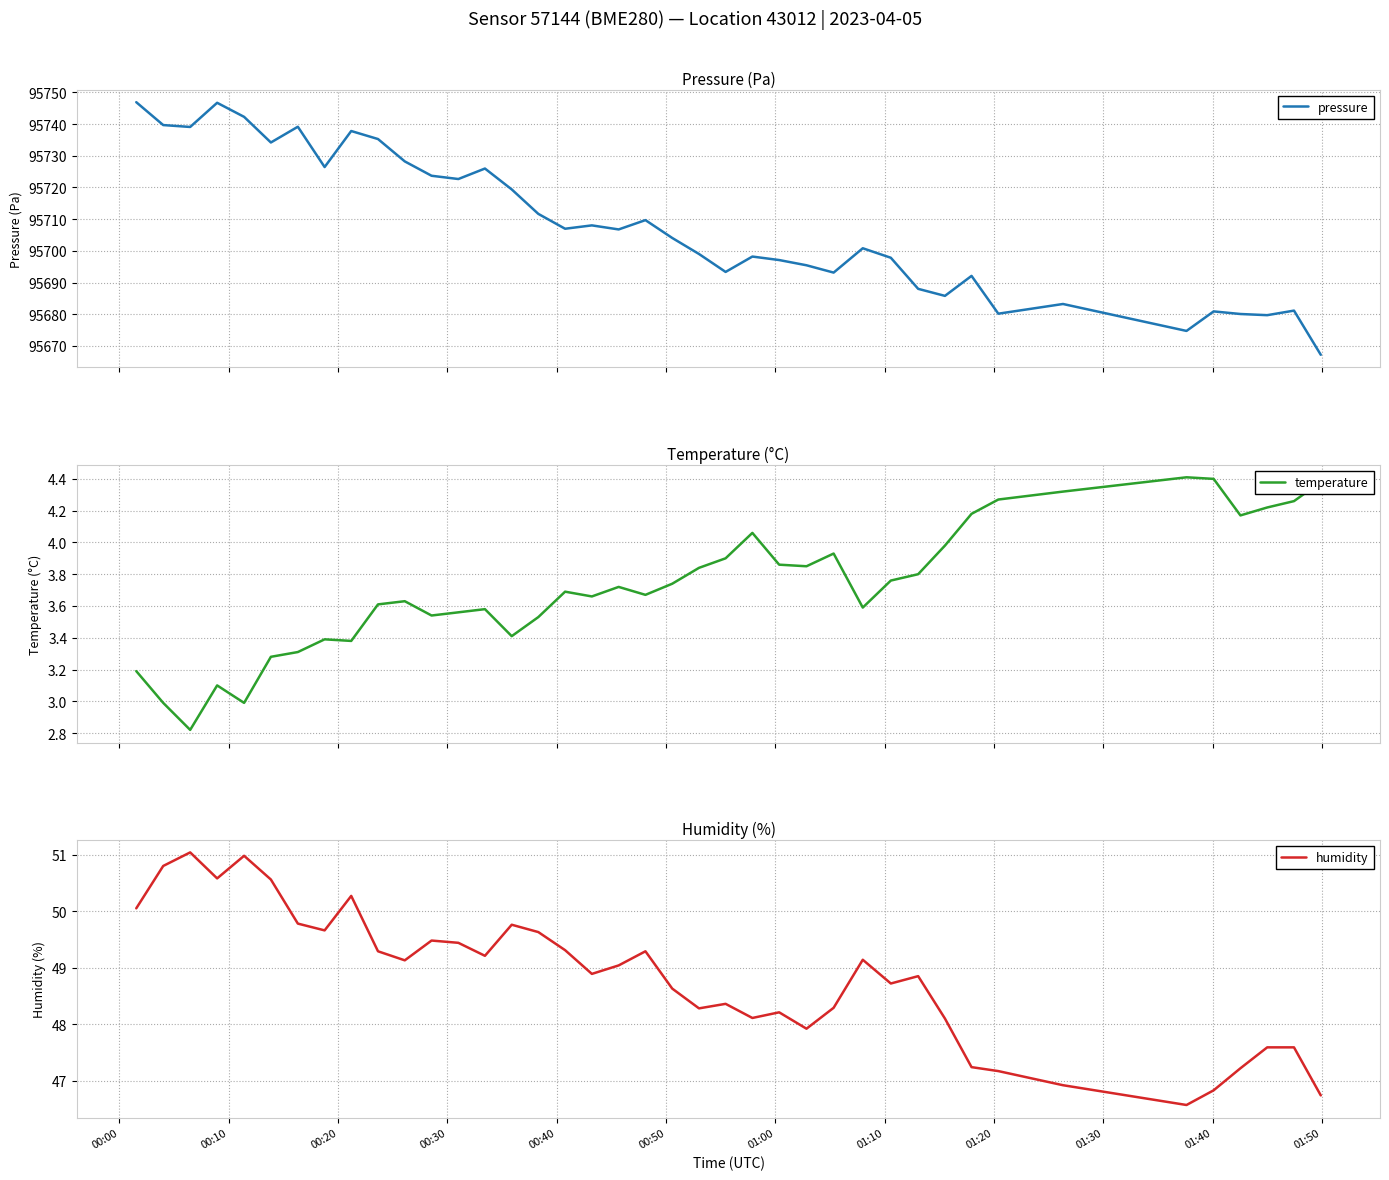

Which series has the largest total across all categories?

pressure